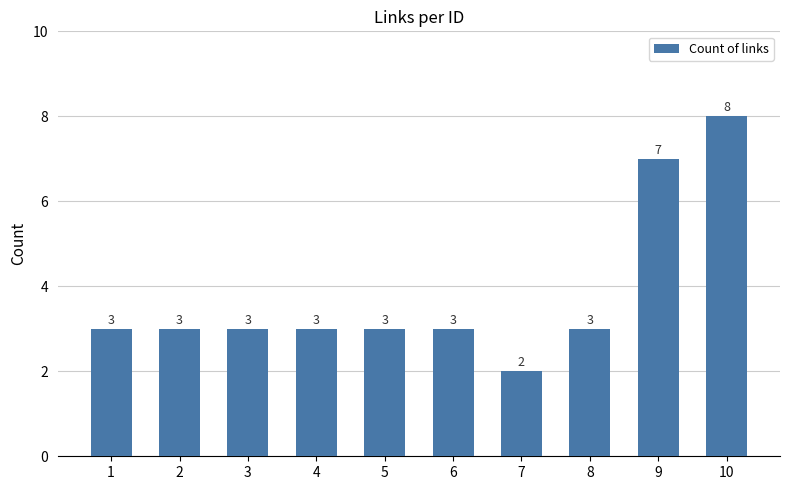

What is the minimum value shown in the chart?

2